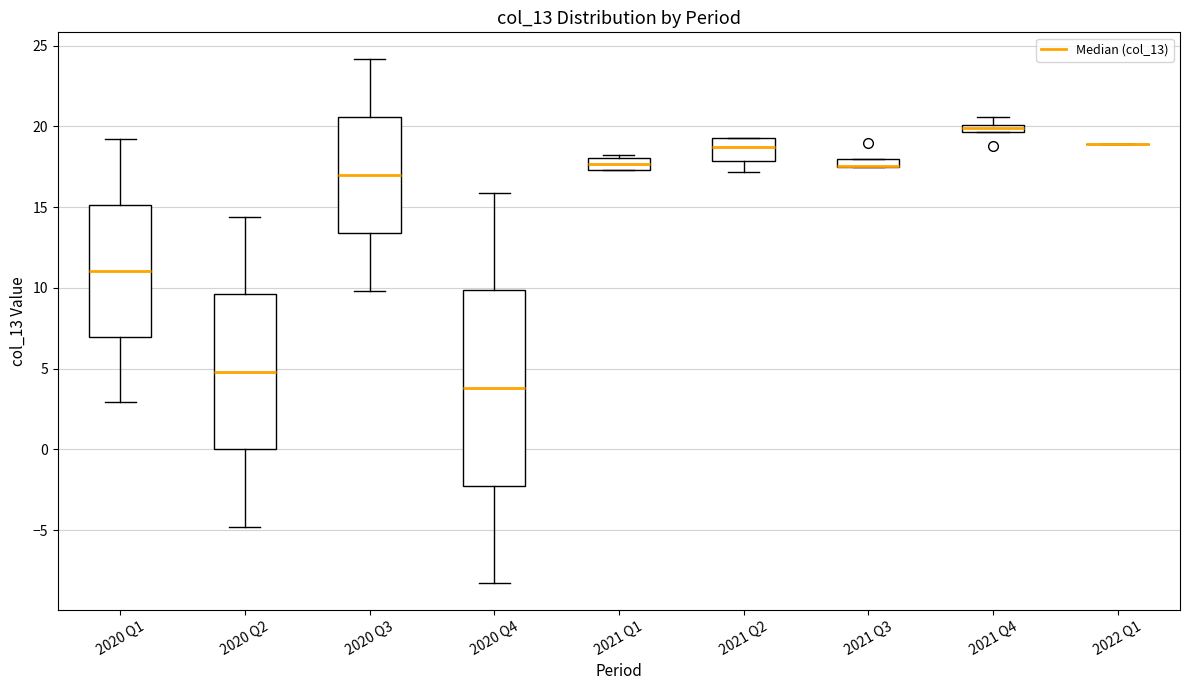

Comparing the boxes themselves (not the whiskers), which one is the tallest?

2020 Q4